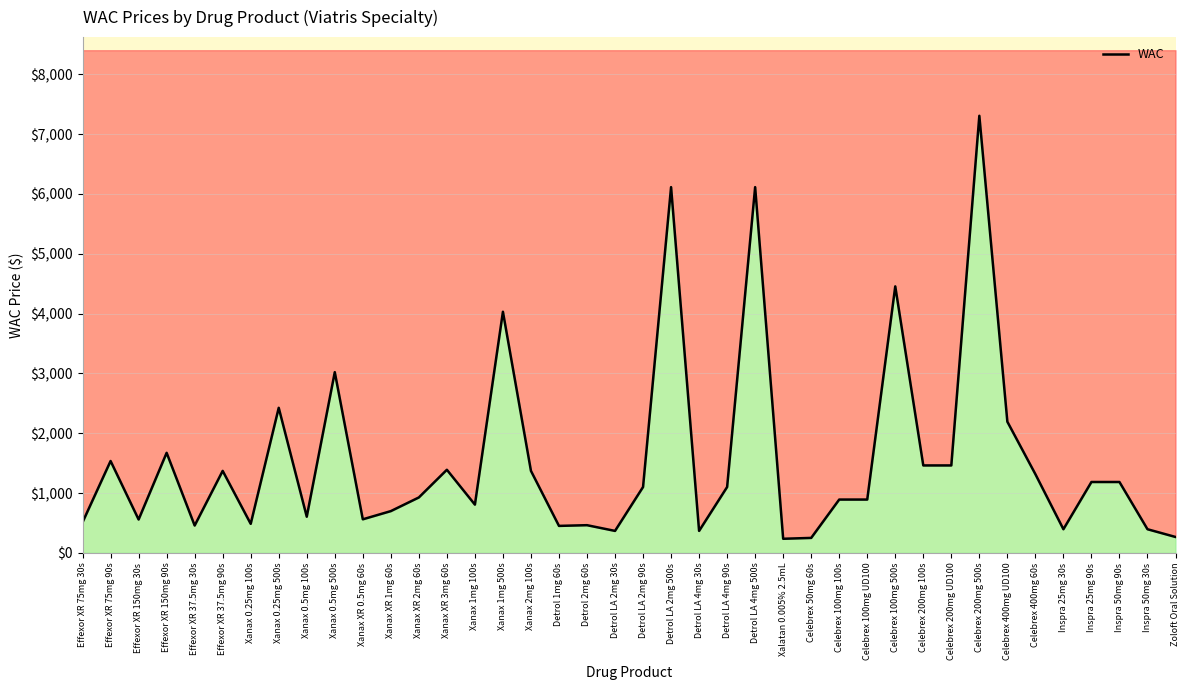

Rank the categories by value from highest to lowest.

Celebrex 200mg 500s, Detrol LA 2mg 500s, Detrol LA 4mg 500s, Celebrex 100mg 500s, Xanax 1mg 500s, Xanax 0.5mg 500s, Xanax 0.25mg 500s, Celebrex 400mg UD100, Effexor XR 150mg 90s, Effexor XR 75mg 90s, Celebrex 200mg 100s, Celebrex 200mg UD100, Xanax XR 3mg 60s, Xanax 2mg 100s, Effexor XR 37.5mg 90s, Celebrex 400mg 60s, Inspra 25mg 90s, Inspra 50mg 90s, Detrol LA 2mg 90s, Detrol LA 4mg 90s, Xanax XR 2mg 60s, Celebrex 100mg 100s, Celebrex 100mg UD100, Xanax 1mg 100s, Xanax XR 1mg 60s, Xanax 0.5mg 100s, Xanax XR 0.5mg 60s, Effexor XR 150mg 30s, Effexor XR 75mg 30s, Xanax 0.25mg 100s, Detrol 2mg 60s, Effexor XR 37.5mg 30s, Detrol 1mg 60s, Inspra 25mg 30s, Inspra 50mg 30s, Detrol LA 2mg 30s, Detrol LA 4mg 30s, Zoloft Oral Solution, Celebrex 50mg 60s, Xalatan 0.005% 2.5mL